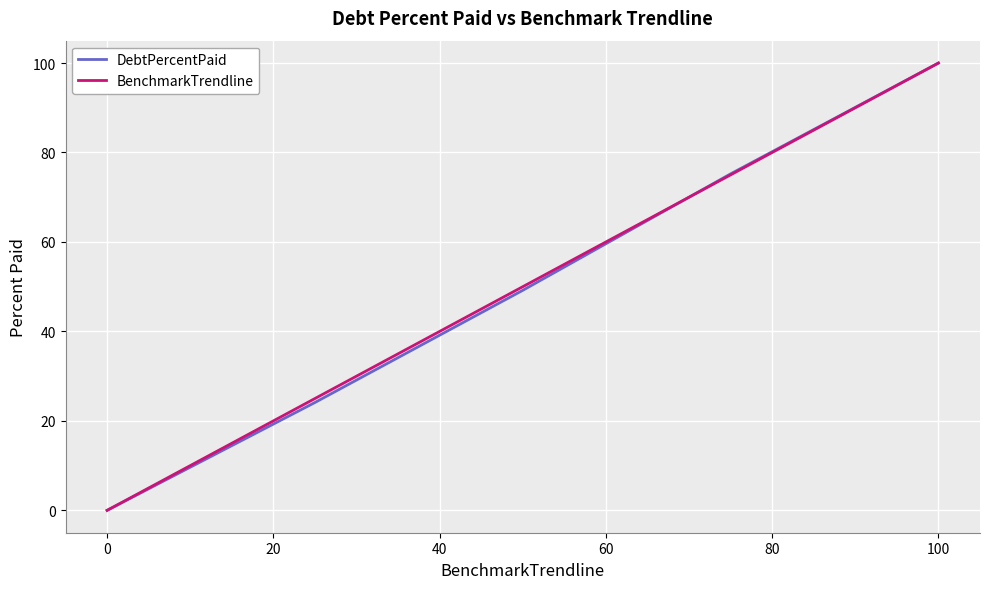

What are all the series names shown in the legend?

DebtPercentPaid, BenchmarkTrendline